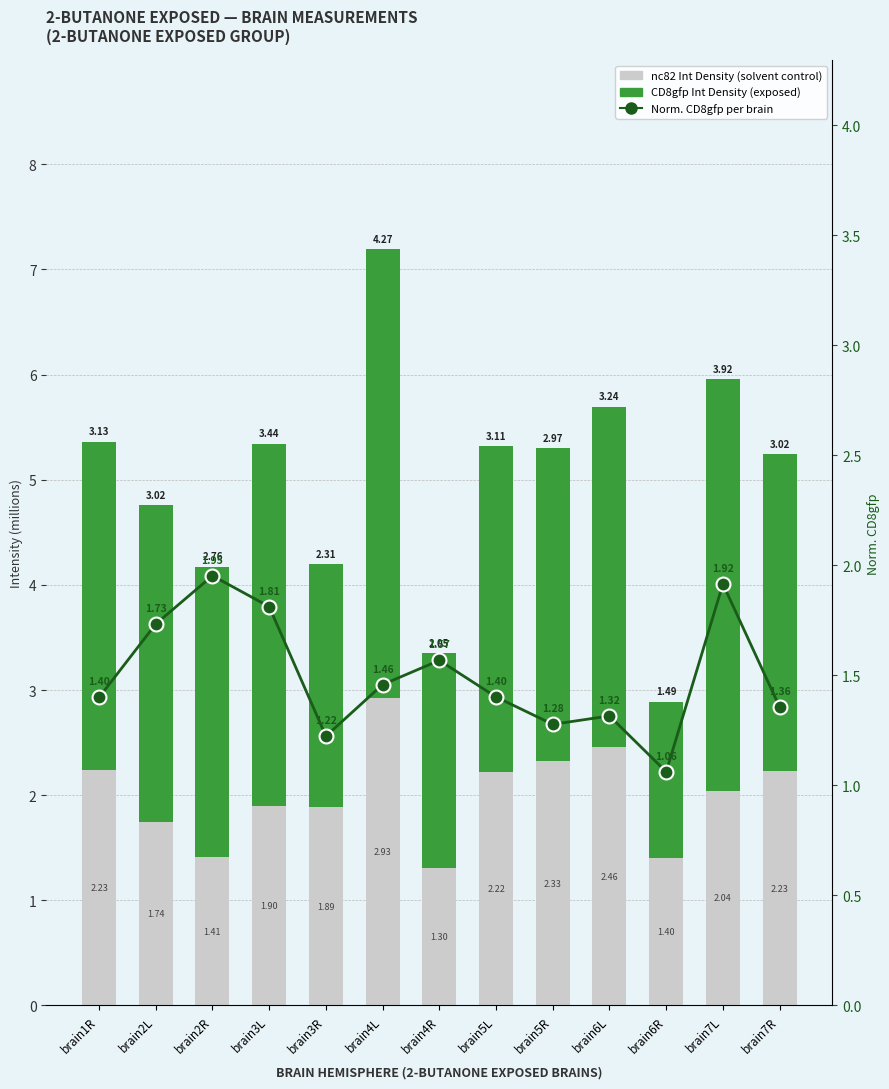

List the series in order of their peak value, lowest first.

Norm. CD8gfp, nc82 Int Density (control), CD8gfp Int Density (exposed)